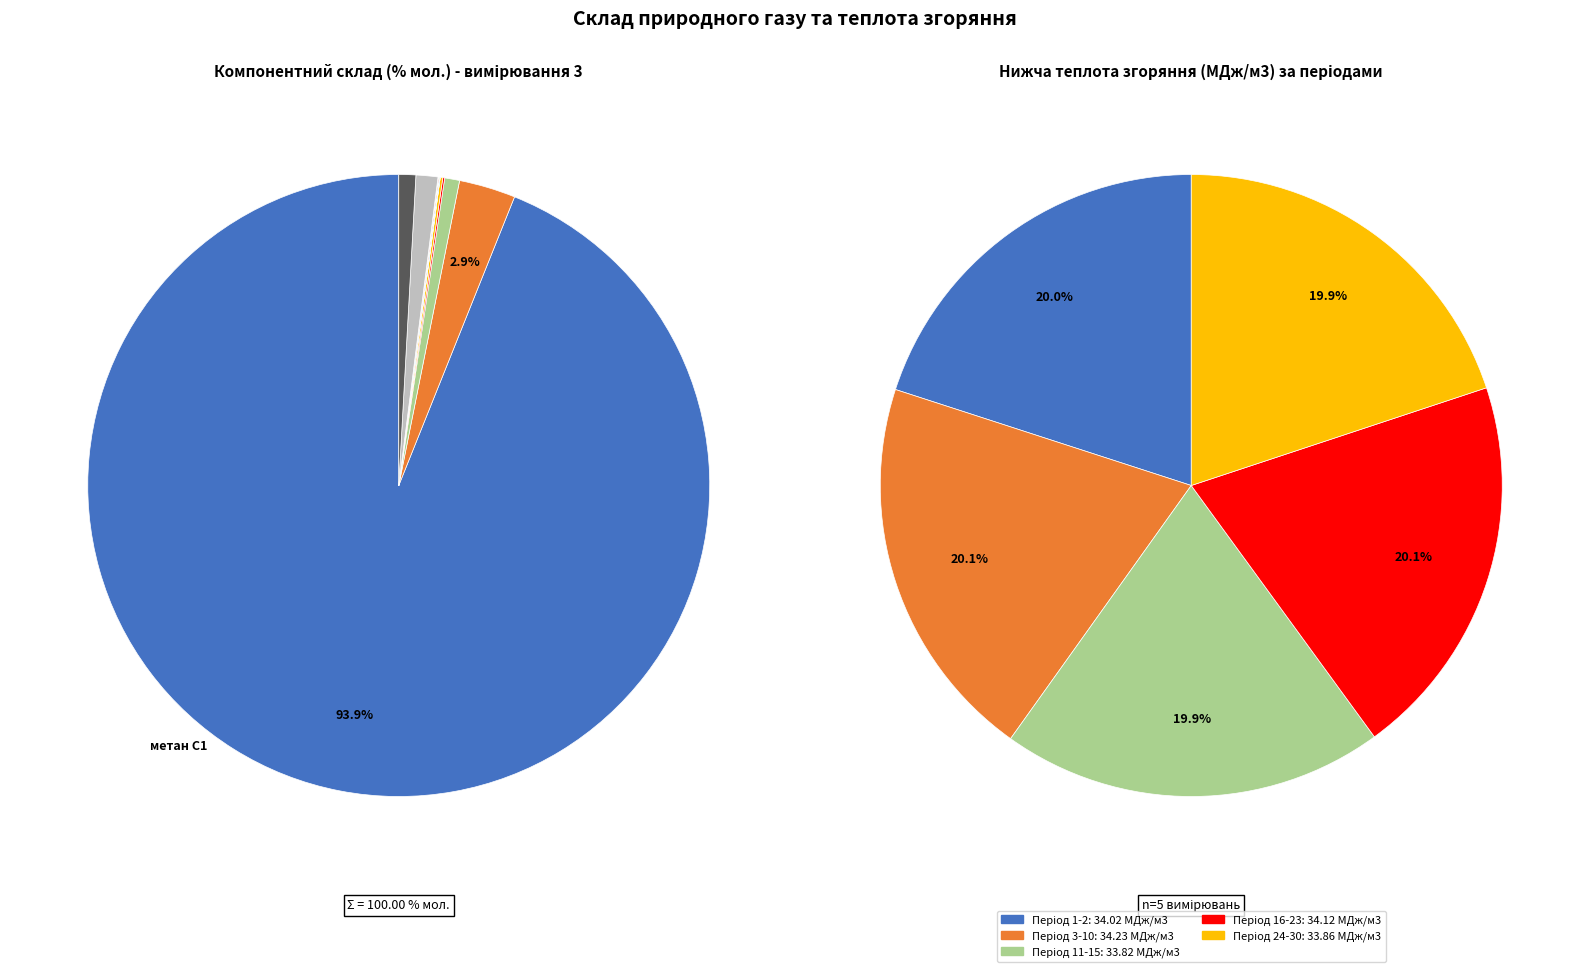

Which category has the smallest portion of the pie?

гексани та вищі, С6+